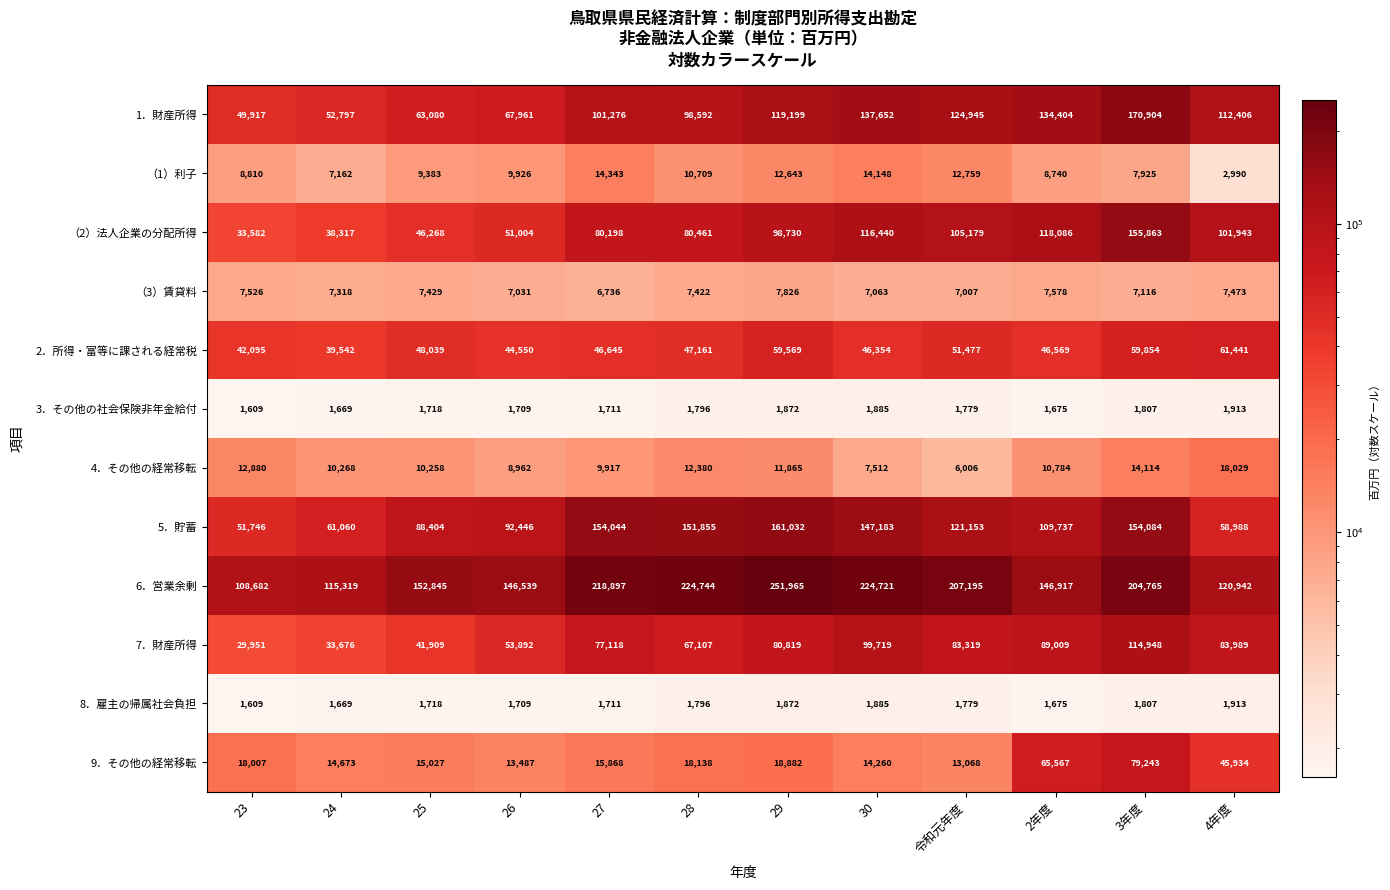

Is the value of 8．雇主の帰属社会負担 at 令和元年度 greater than the value of 4．その他の経常移転 at 24?

No